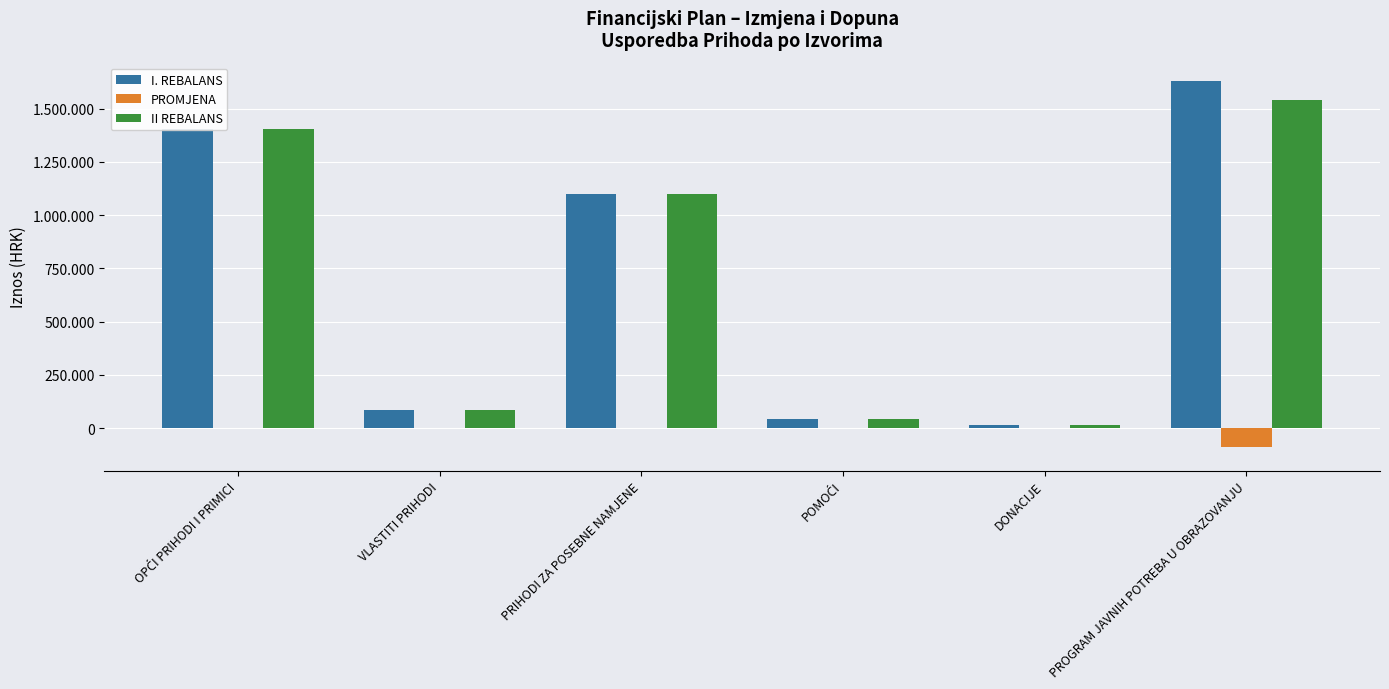

At how many categories does at least one series exceed 728189?

3